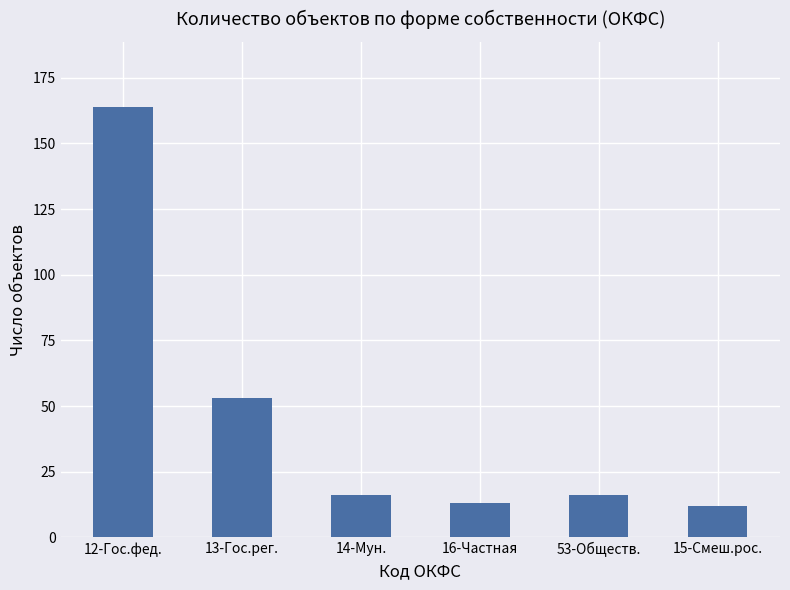

What is the ratio of the value at 16-Частная to the value at 14-Мун.?

0.8